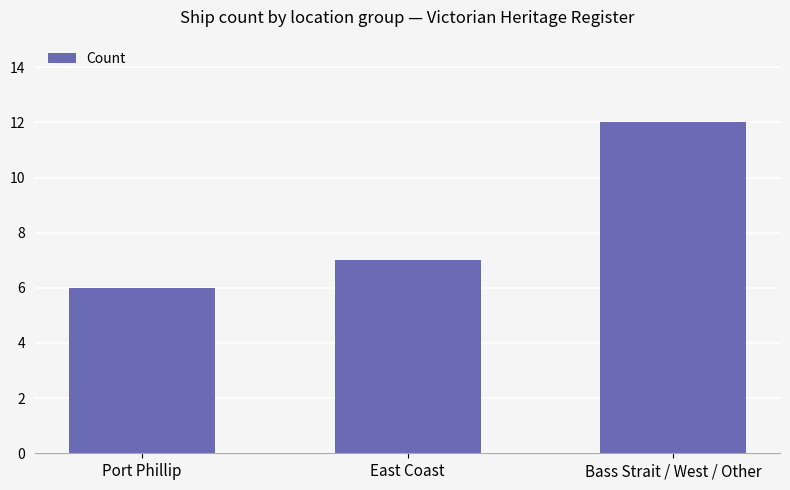

Reading right to left, what are all the values shown in this chart?

Bass Strait / West / Other=12	East Coast=7	Port Phillip=6